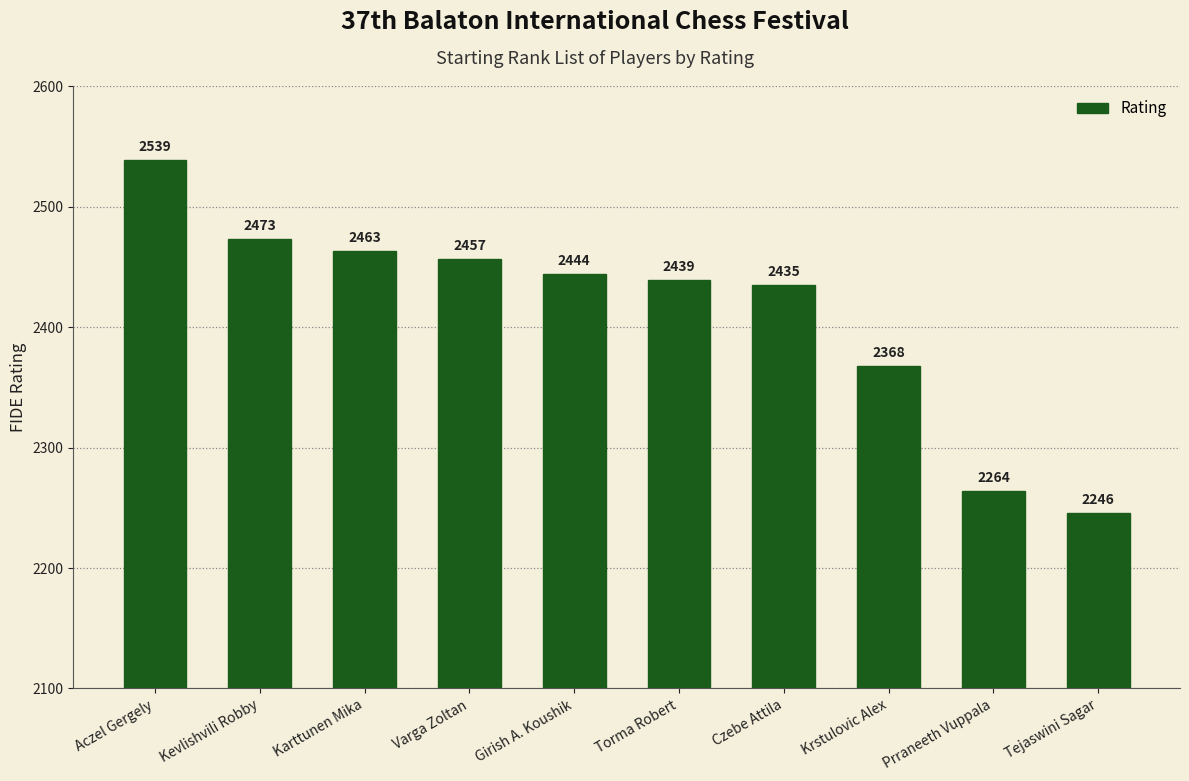

Is it true that the value at Krstulovic Alex is 708?

False